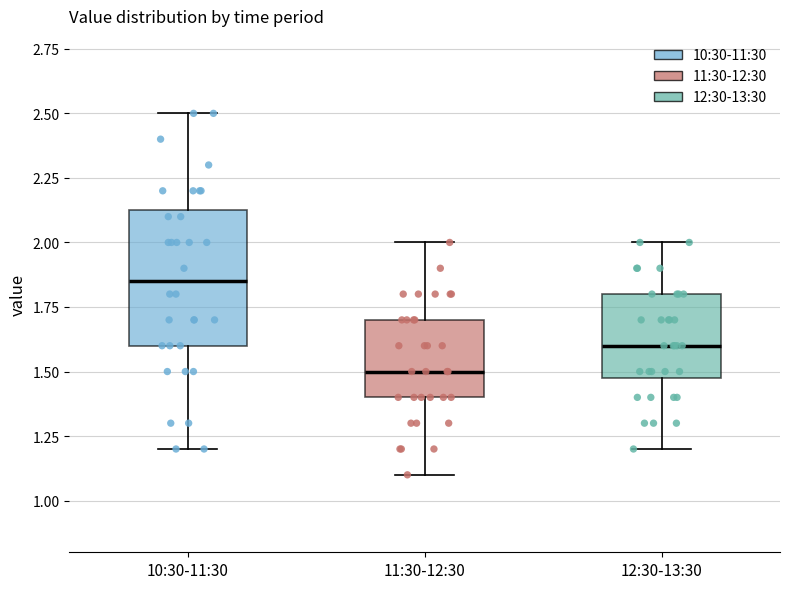

Which box's median line is the highest?

10:30-11:30